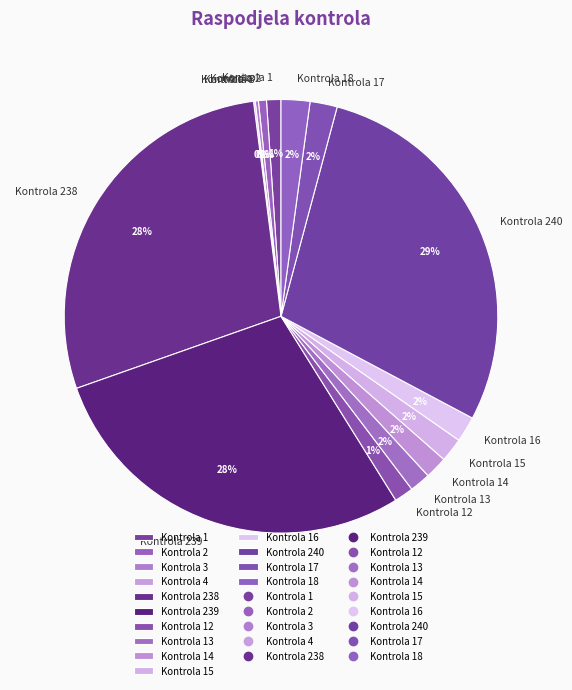

Does Kontrola 2 represent more than half of the total?

No